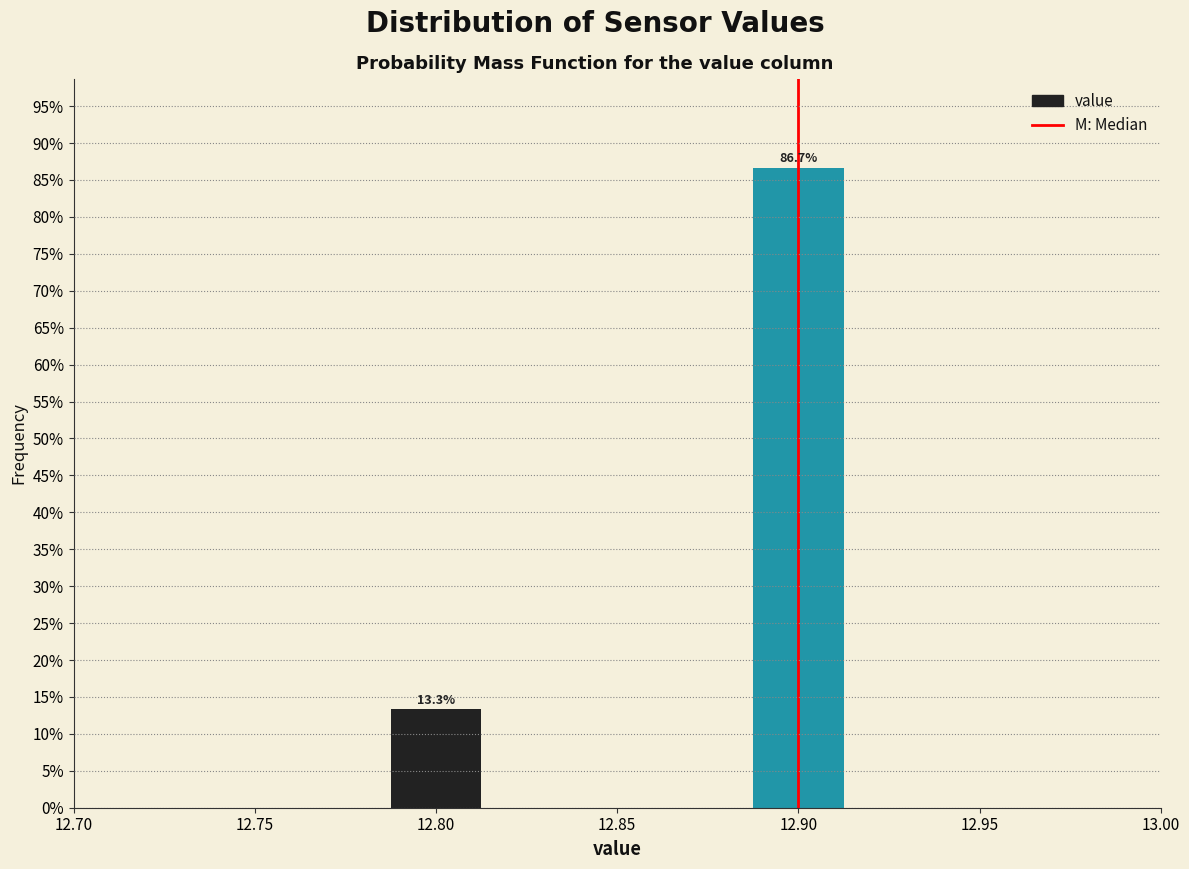

Reading left to right, transcribe all the data shown in this chart.

13.3	86.7